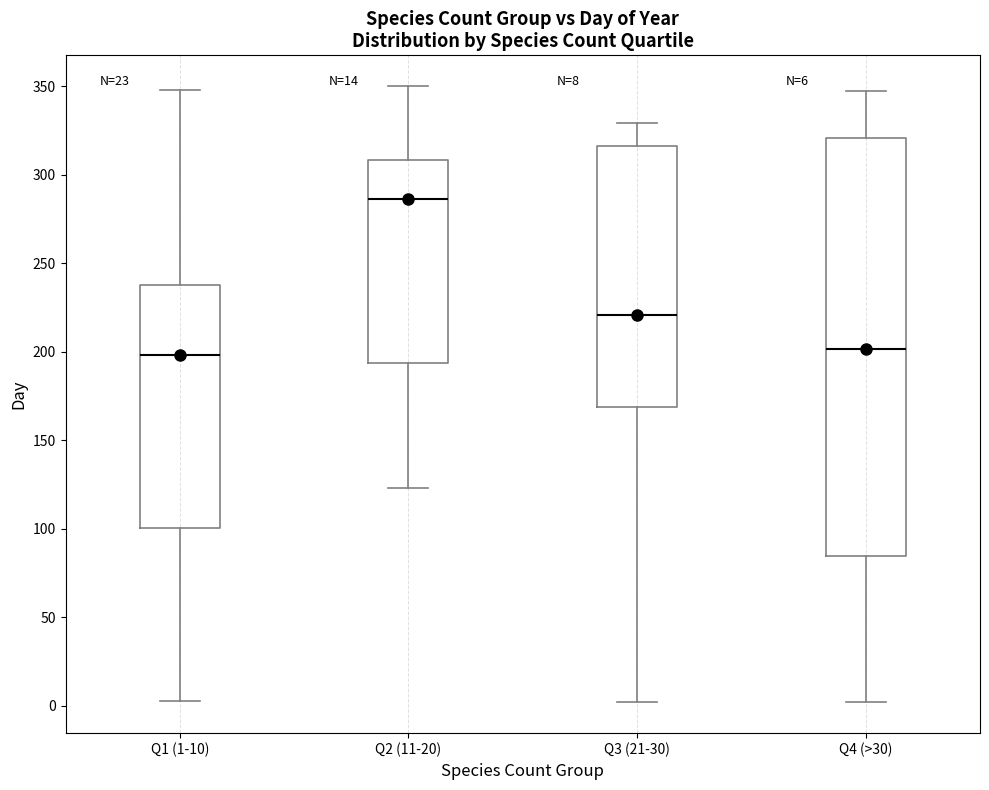

Comparing the boxes themselves (not the whiskers), which one is the tallest?

Q4 (>30)